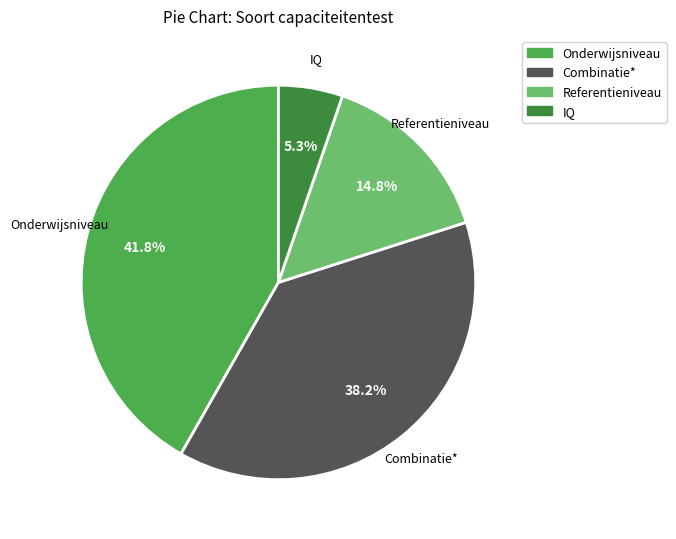

To the nearest percent, what portion does Combinatie* represent?

38%